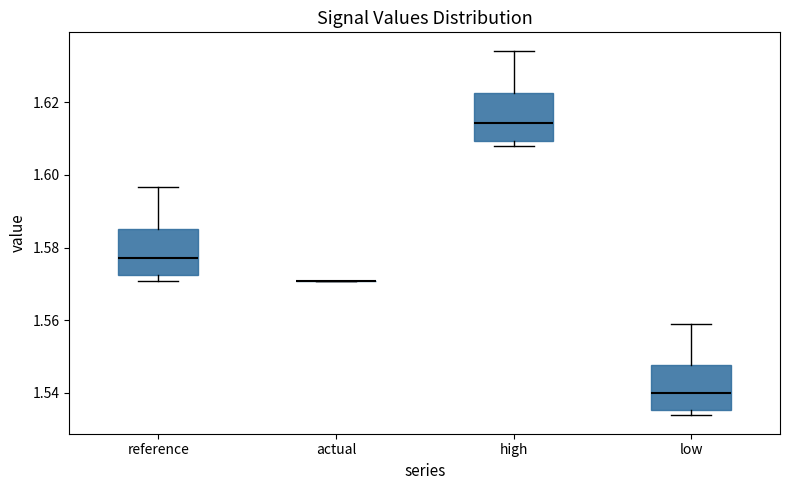

Reading left to right, transcribe this box plot: for each box, give where its median line is, the range the box spans, and where its two whiskers end, as read against the y-axis. The values are not printed on the chart, so give them approximately, as read against the axis.

reference: median 1.578, box 1.572 to 1.586, whiskers 1.570 to 1.596
actual: box collapsed to a line at 1.570, whiskers 1.570 to 1.570
high: median 1.614, box 1.610 to 1.622, whiskers 1.608 to 1.634
low: median 1.540, box 1.536 to 1.548, whiskers 1.534 to 1.558